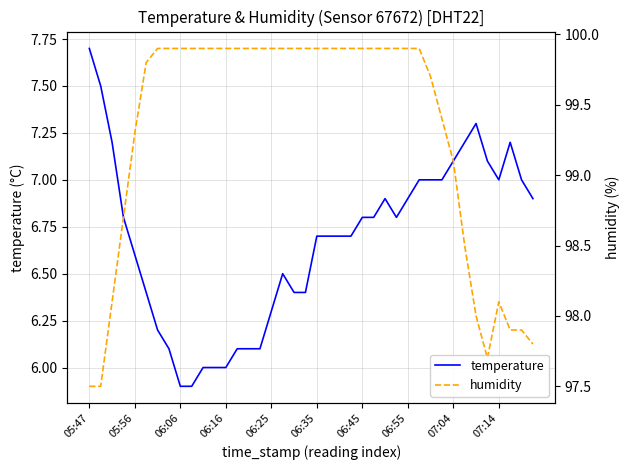

What are all the series names shown in the legend?

temperature, humidity